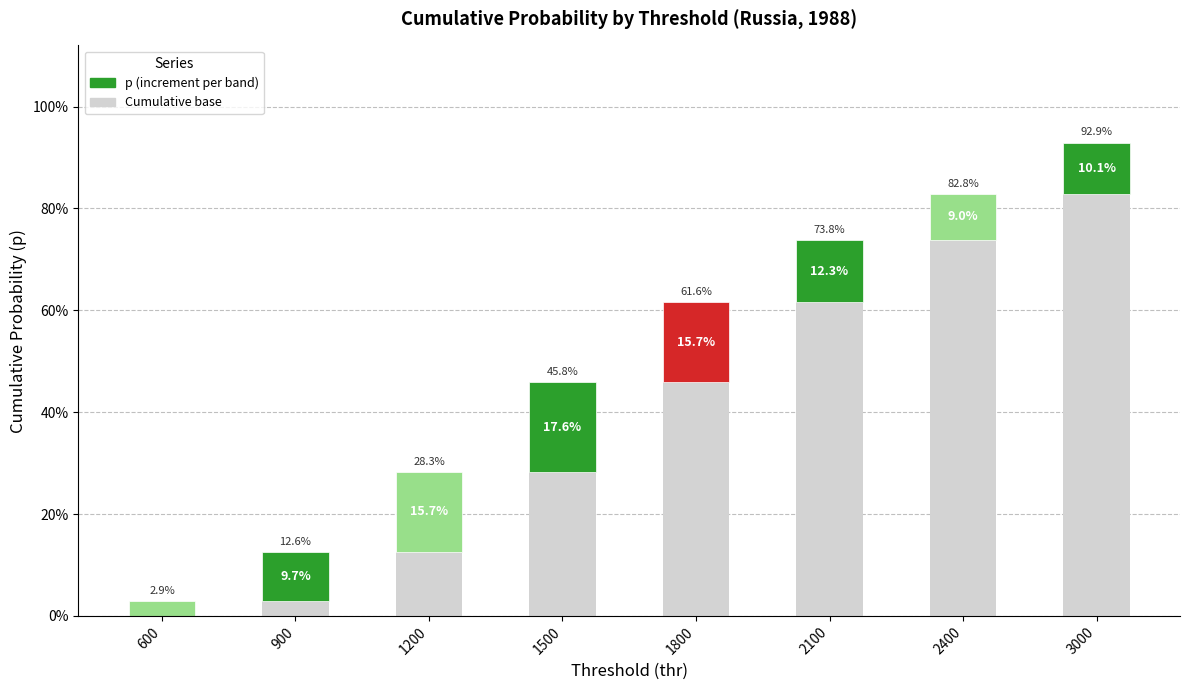

How many data points does each series have?

8